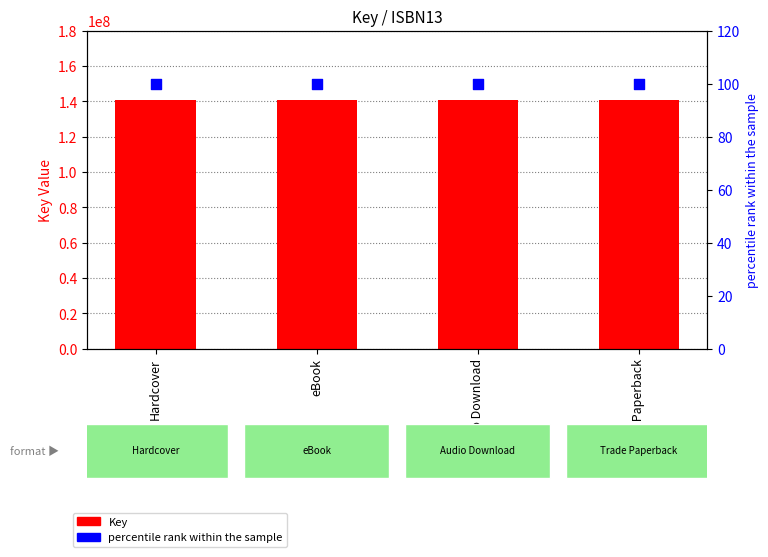

What is the total value across all series at Audio Download?

140778970